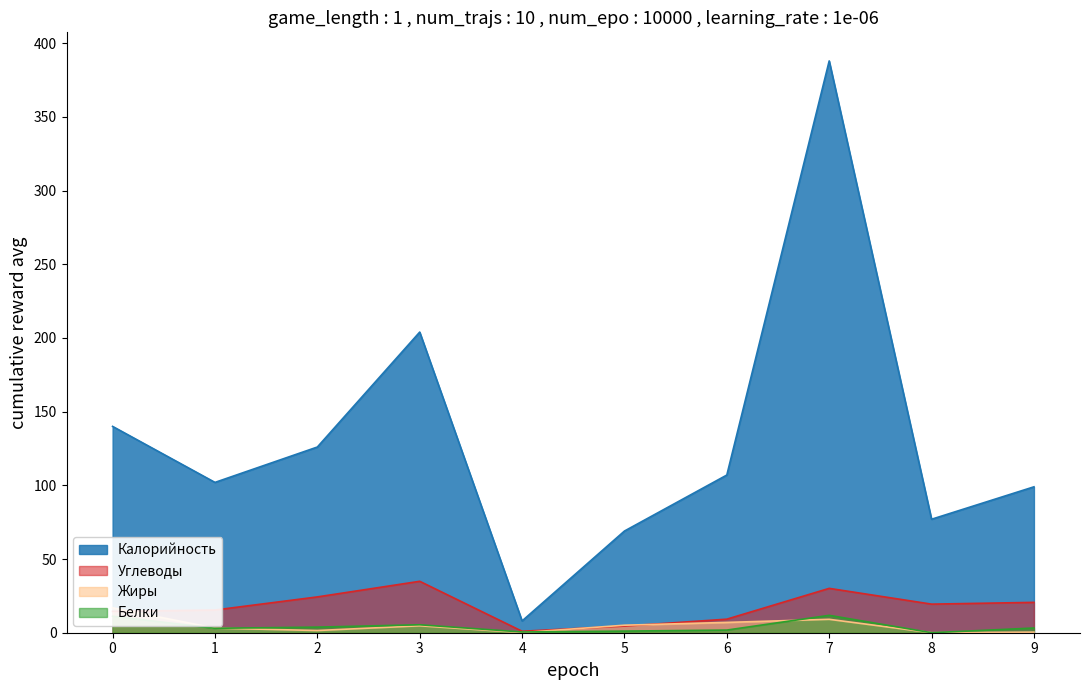

At which label does Белки first exceed 3?

0